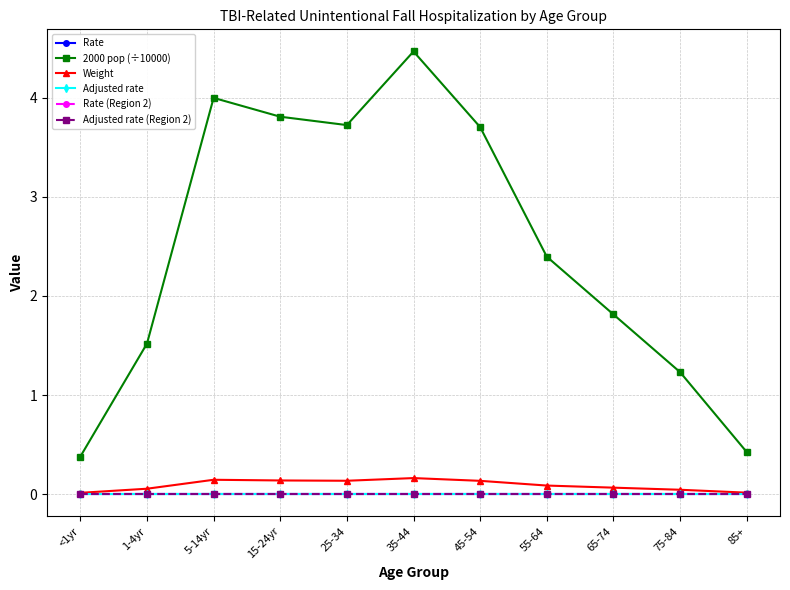

Does the chart have visible grid lines?

Yes